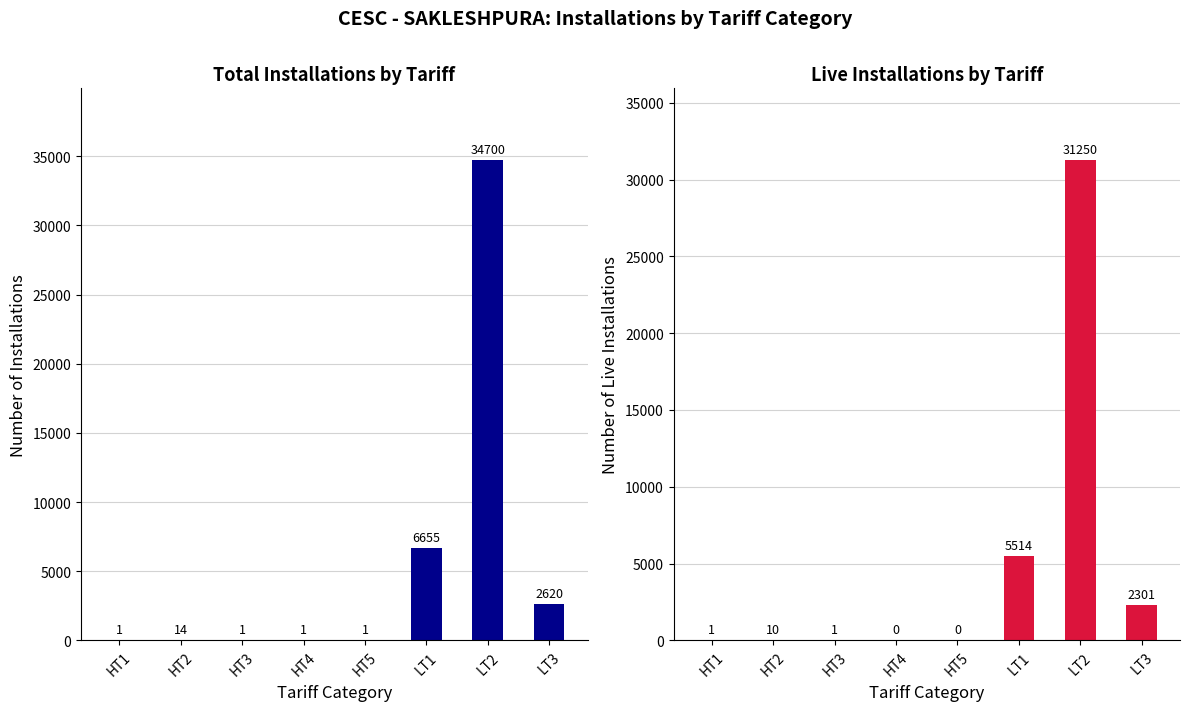

What is the average value of the Live Installations series?

4885